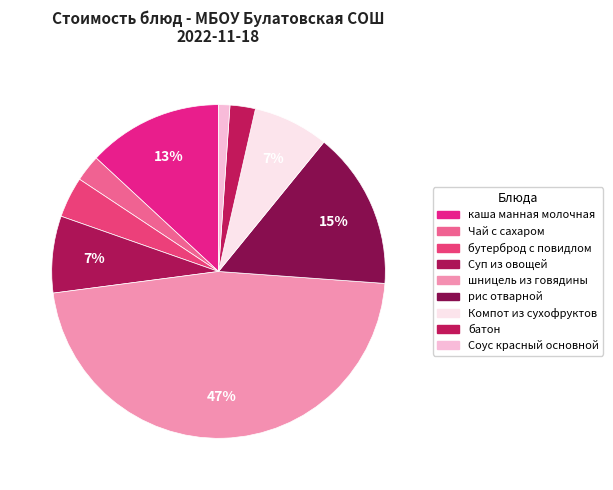

Does Соус красный основной account for over 50% of the chart?

No